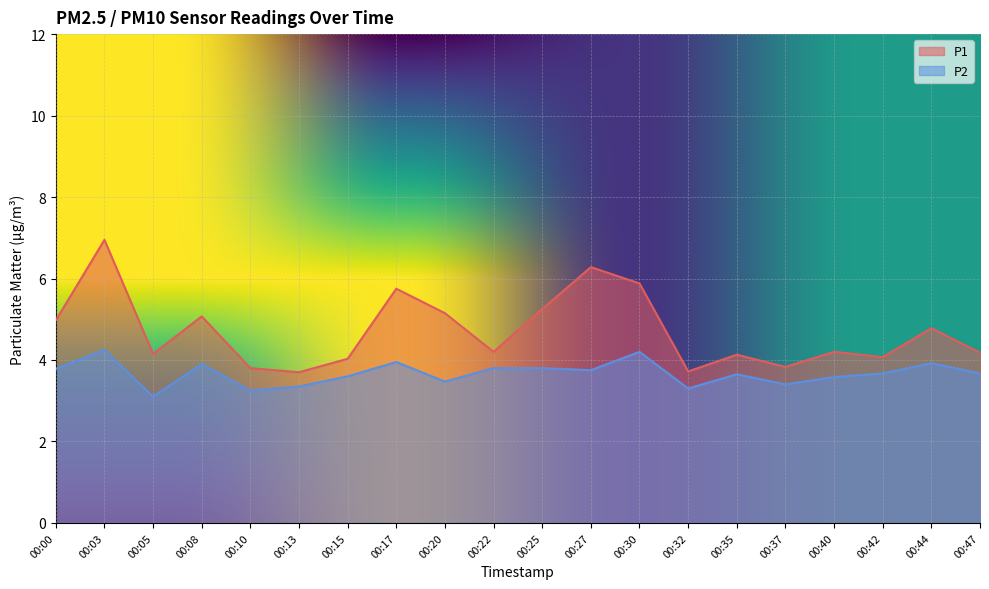

Which has a higher value, 00:25 or 00:47?

00:25